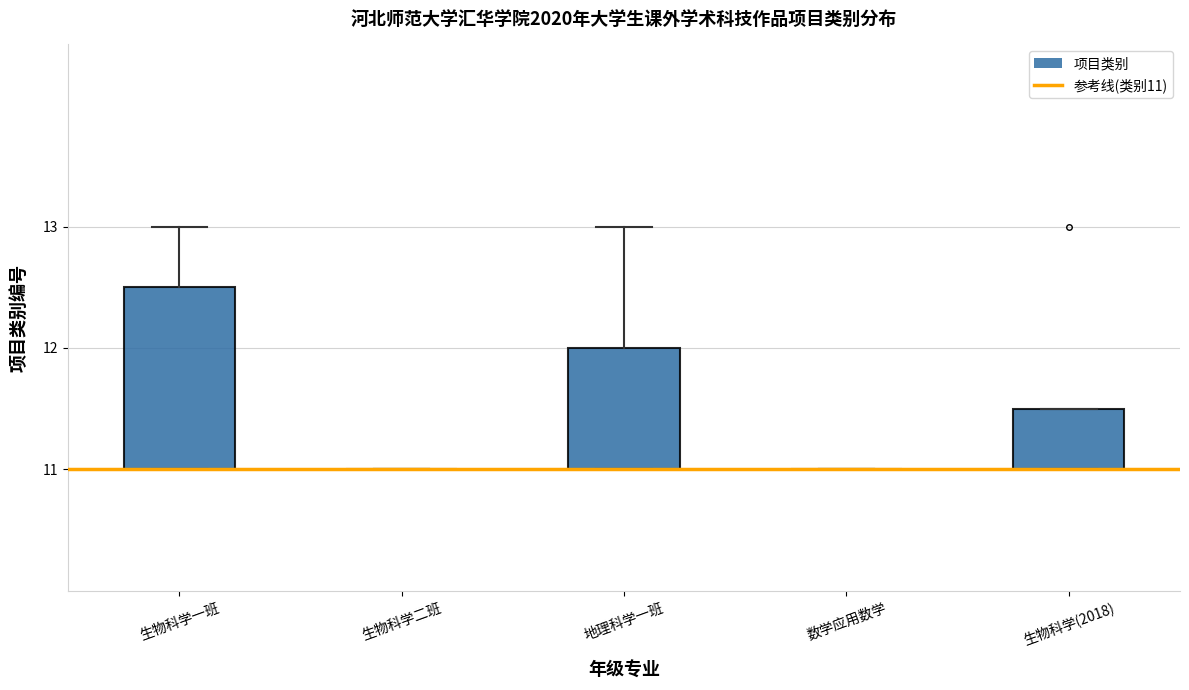

Which box is the tallest, from its lower edge to its upper edge?

生物科学一班